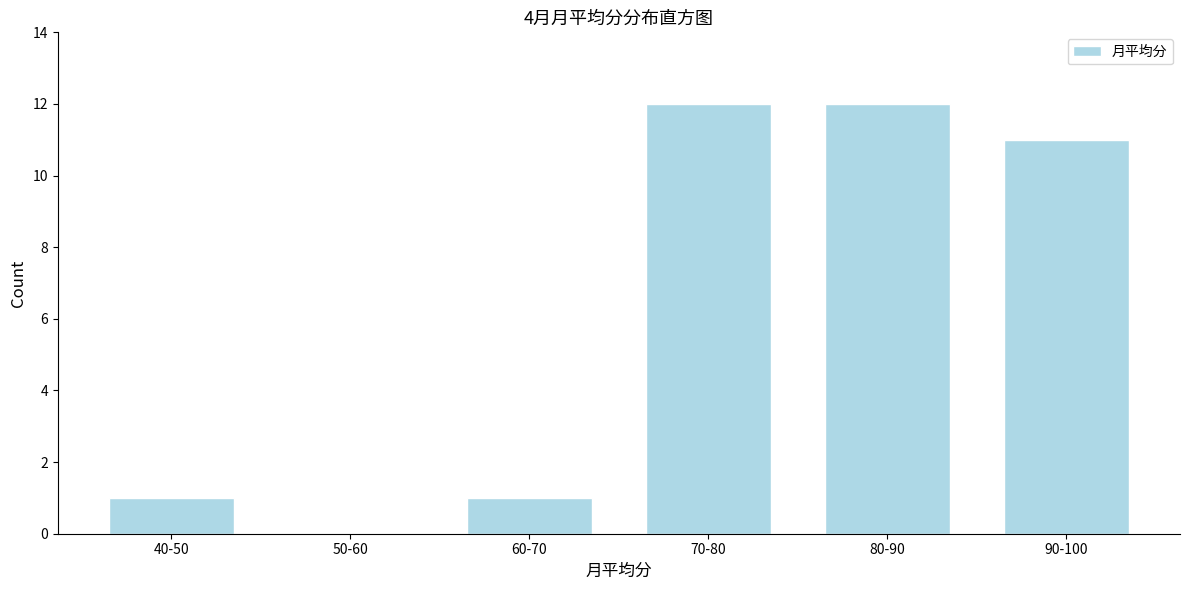

Reading left to right, what are all the values shown in this chart?

40-50=1	50-60=0	60-70=1	70-80=12	80-90=12	90-100=11